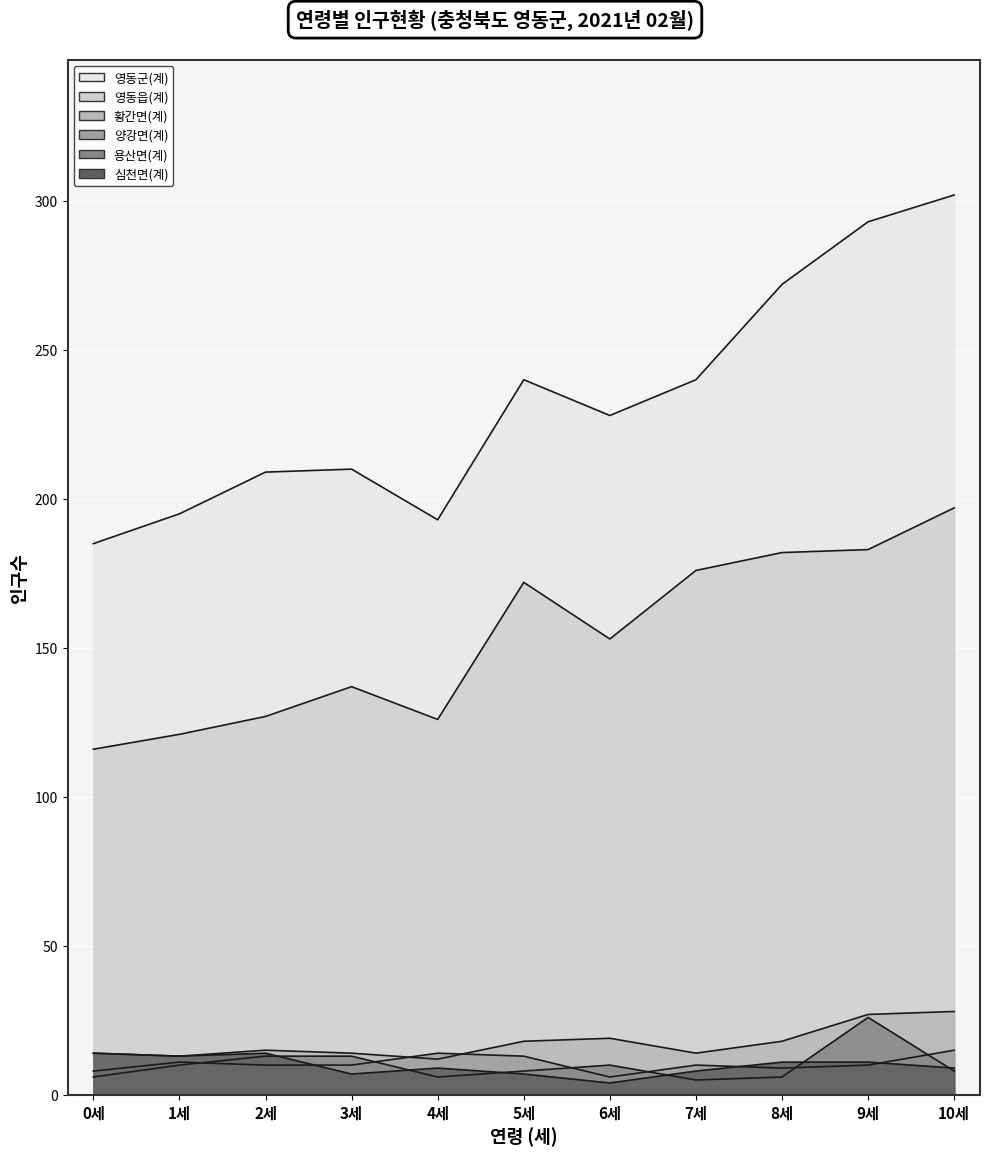

What is the smallest value displayed?

4